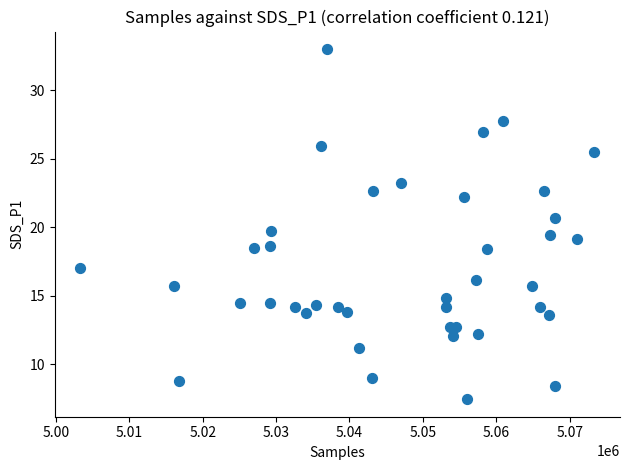

What is the range of X values (max minus min)?

70001.0